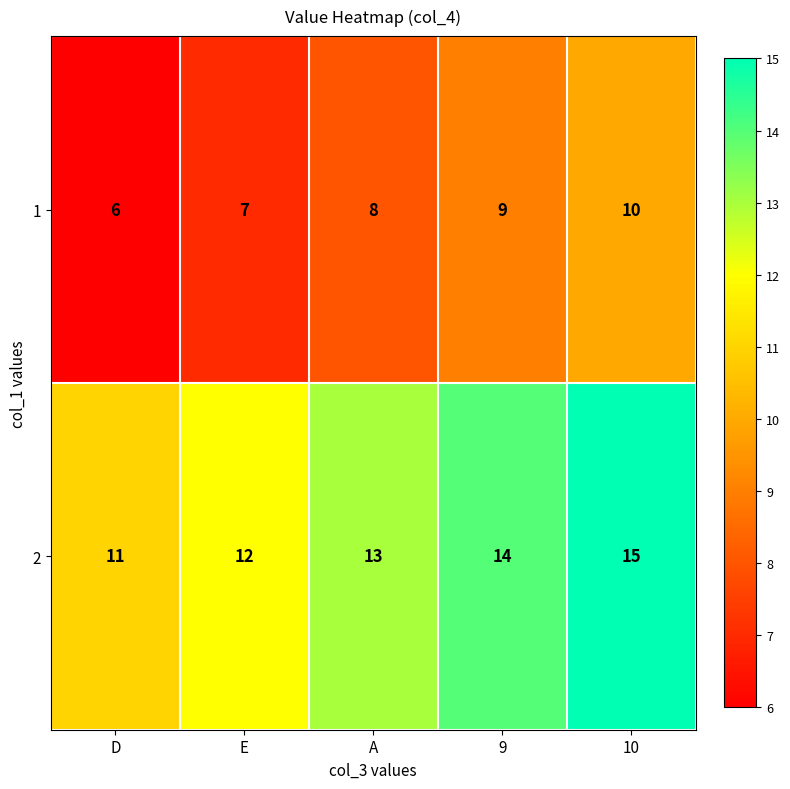

Reading left to right, transcribe all the data shown in this chart.

1: D=6	E=7	A=8	9=9	10=10
2: D=11	E=12	A=13	9=14	10=15